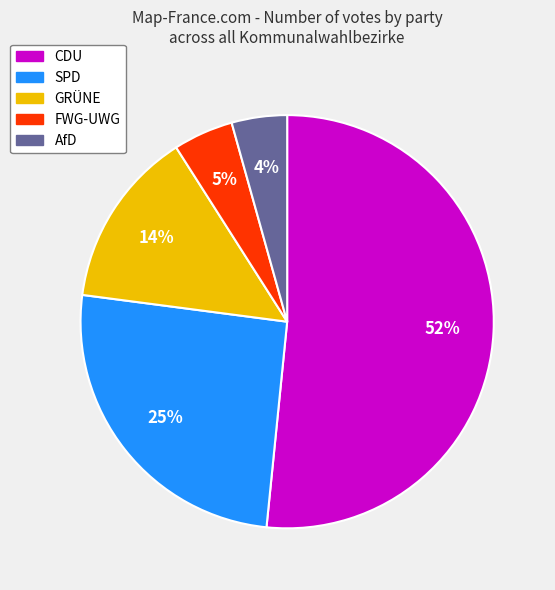

Count the number of slices in the pie.

5